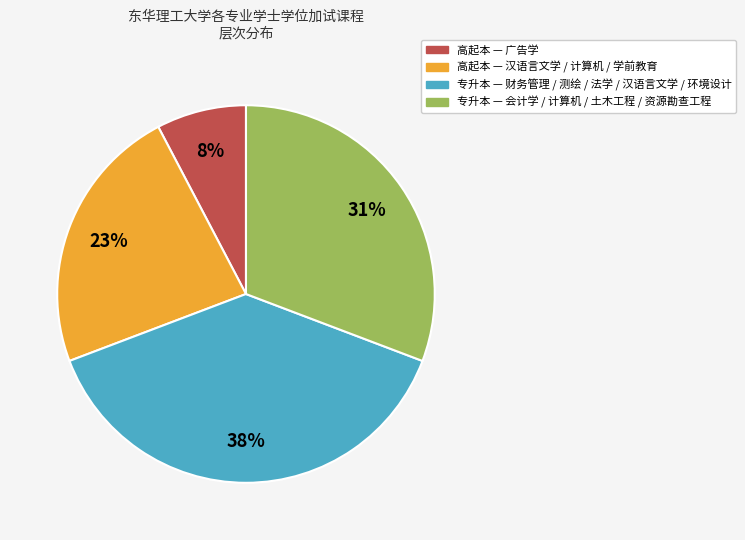

To the nearest percent, what is the average slice percentage?

25%